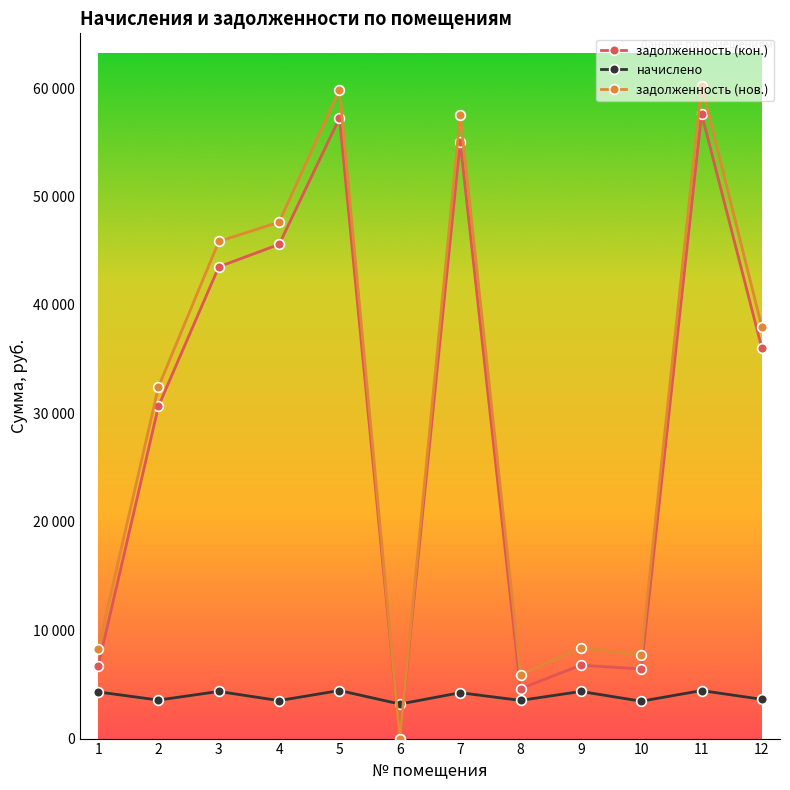

The value of задолженность (нов.) at 7 is 84621.7. True or false?

False